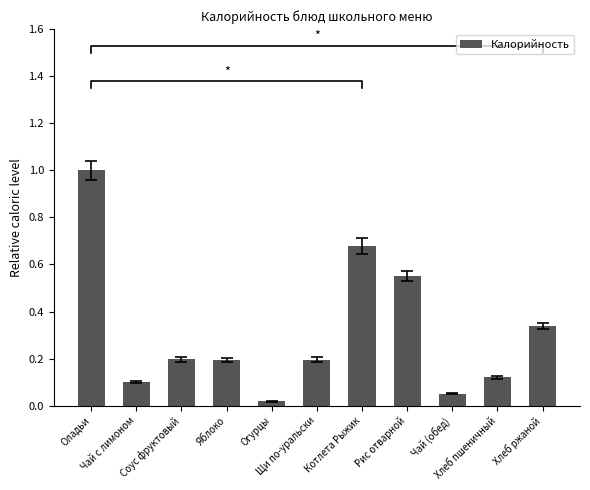

What is the label of the 1st bar from the left?

Оладьи